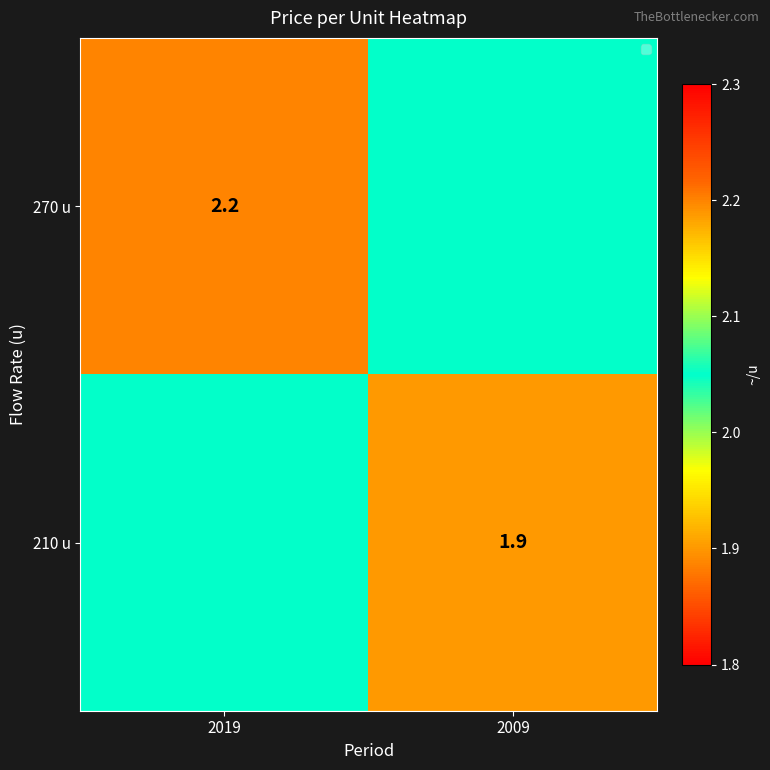

Is the value of 210 u at 2009 greater than the value of 270 u at 2019?

No